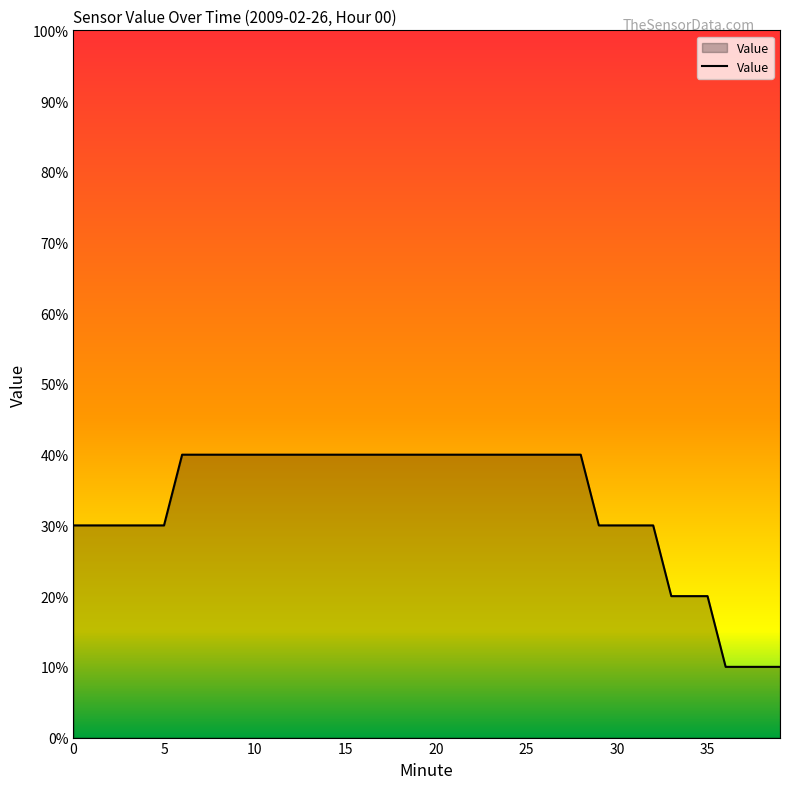

What is the difference between the maximum and minimum values?

0.3